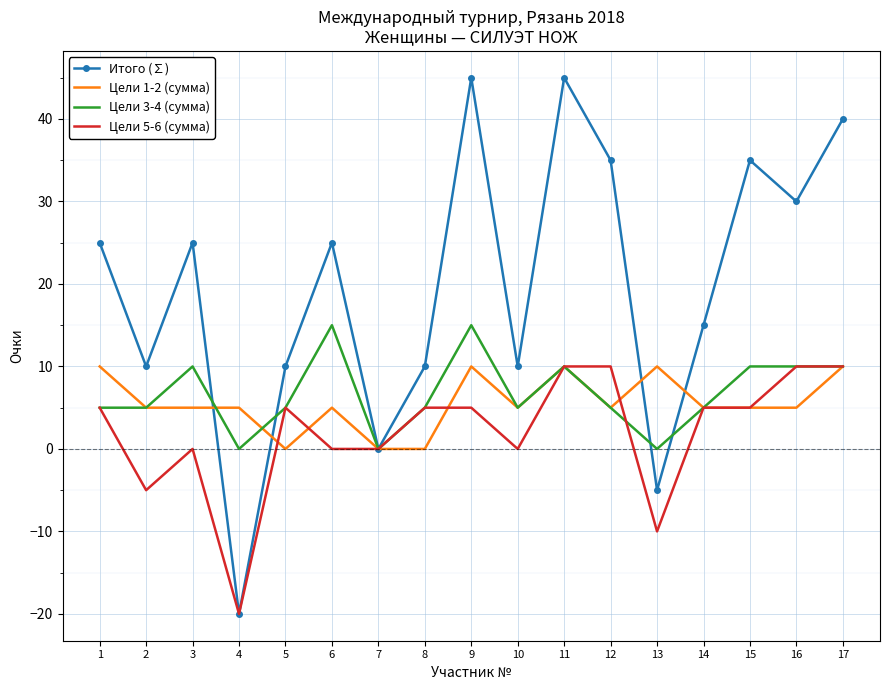

What is the minimum value for Итого (∑)?

-20